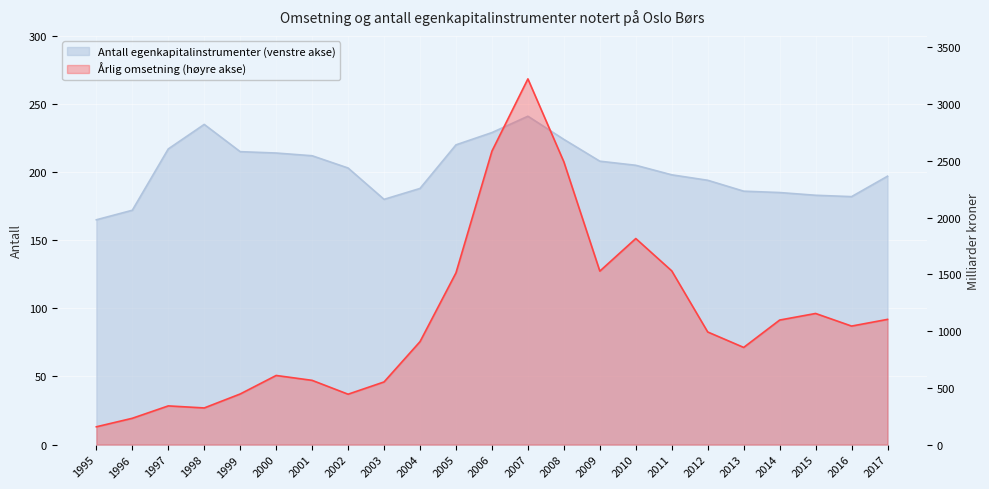

The Antall egenkapitalinstrumenter (venstre akse) series shows 186 at 2013. True or false?

True